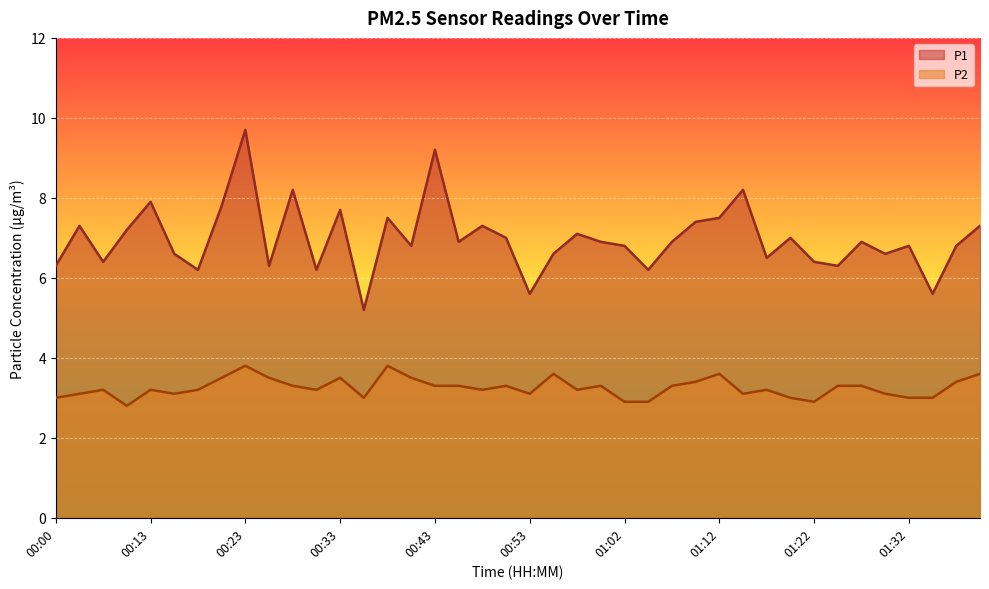

What is the sum of the P2 values at 01:07 and 00:40?

6.8